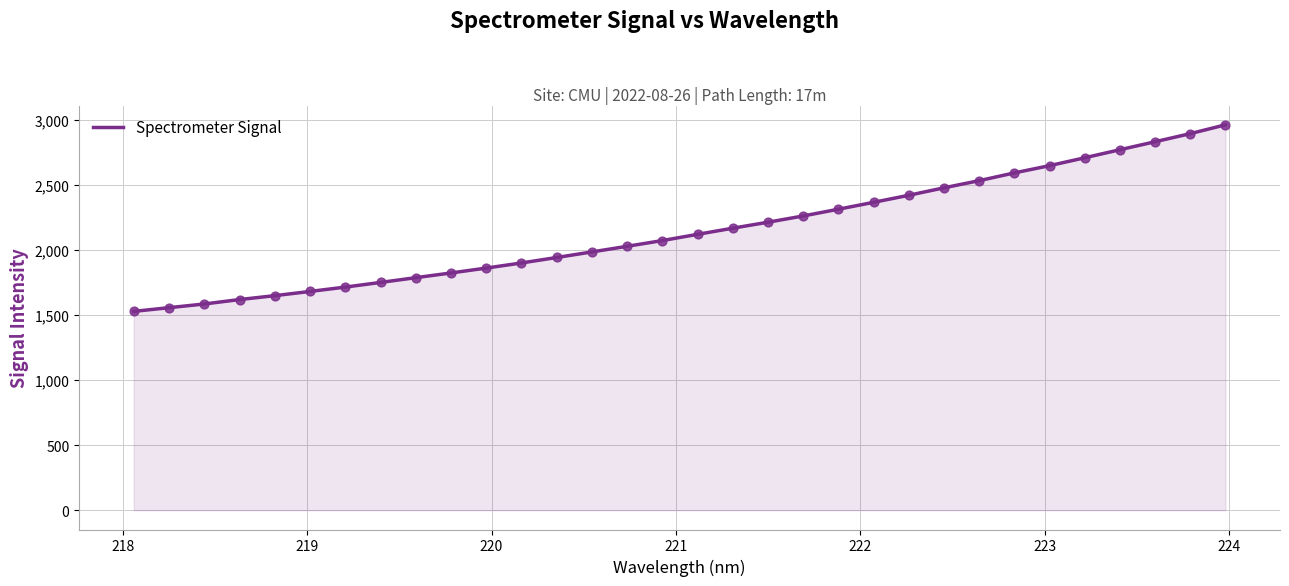

What is the greatest value displayed?

2959.6